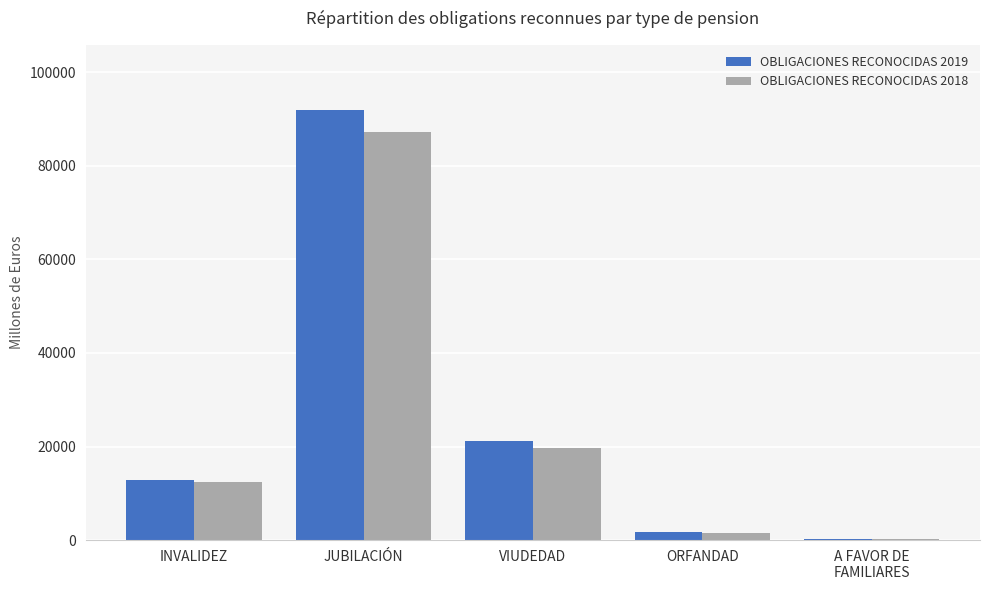

What is the maximum value shown in the chart?

92048.9